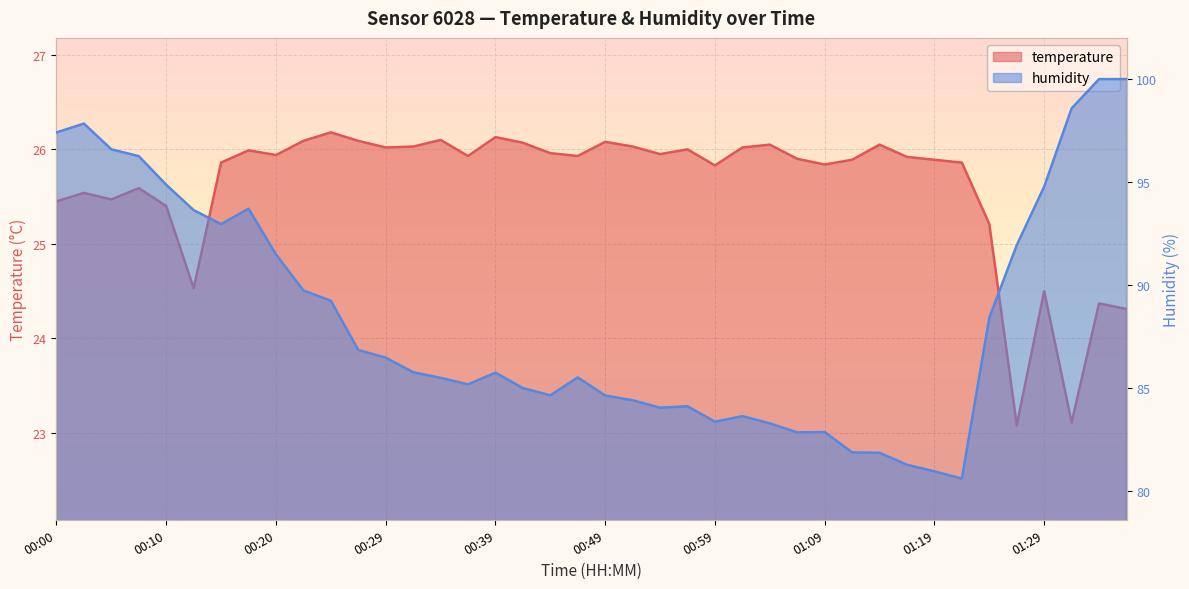

True or false: temperature has more than 0 interior local peaks.

True